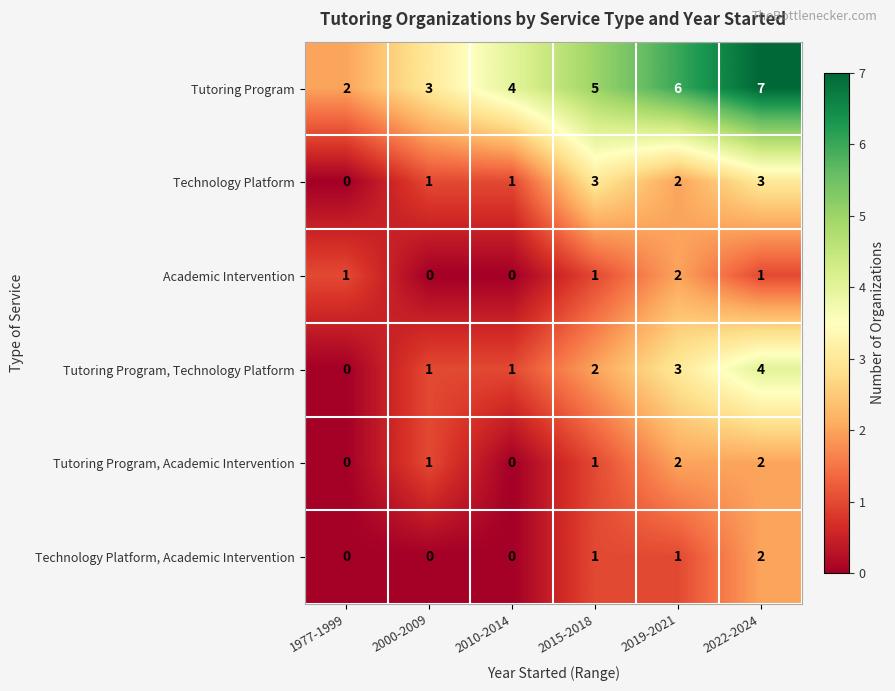

Where is Tutoring Program, Technology Platform nearest to the value 2?

2015-2018